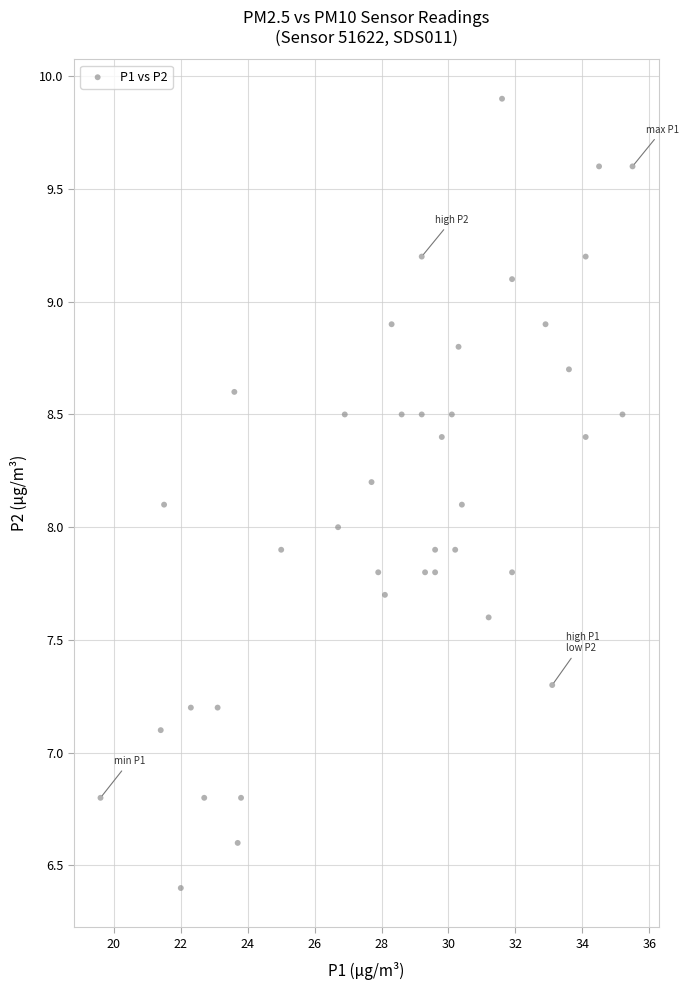

What is the range of Y values (max minus min)?

3.5